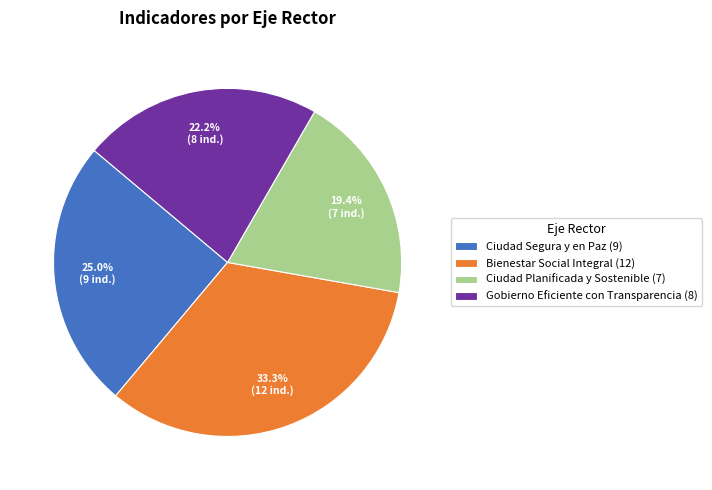

To the nearest percent, what is the average slice percentage?

25%